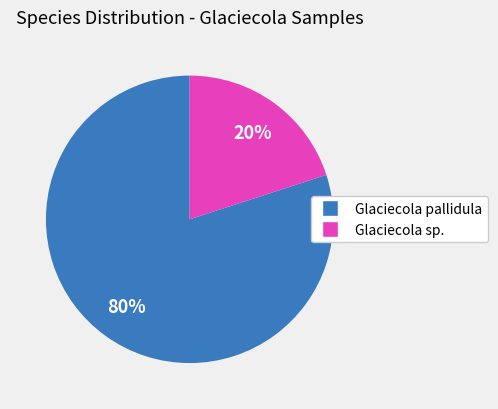

Is there any slice that represents more than half of the pie?

Yes